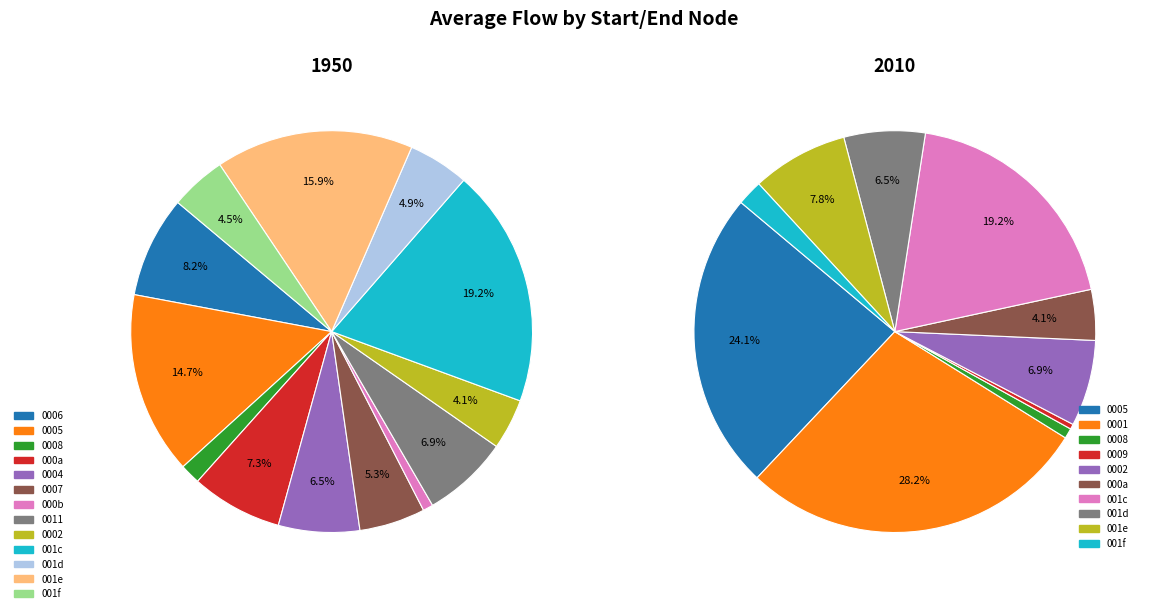

What portion of the pie excludes 10?

100.0%